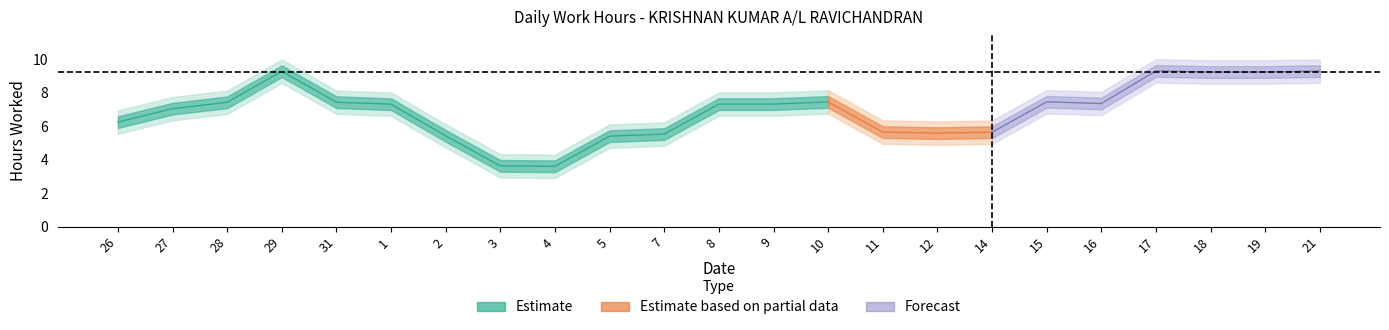

What is the greatest value displayed?

9.8